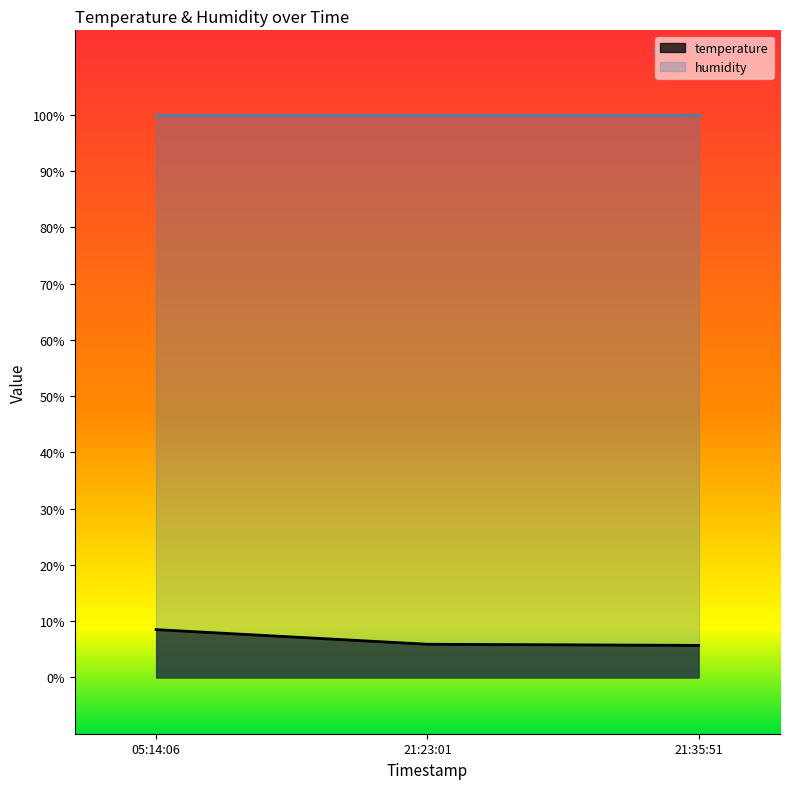

What is the label of the 2nd point from the left?

21:23:01